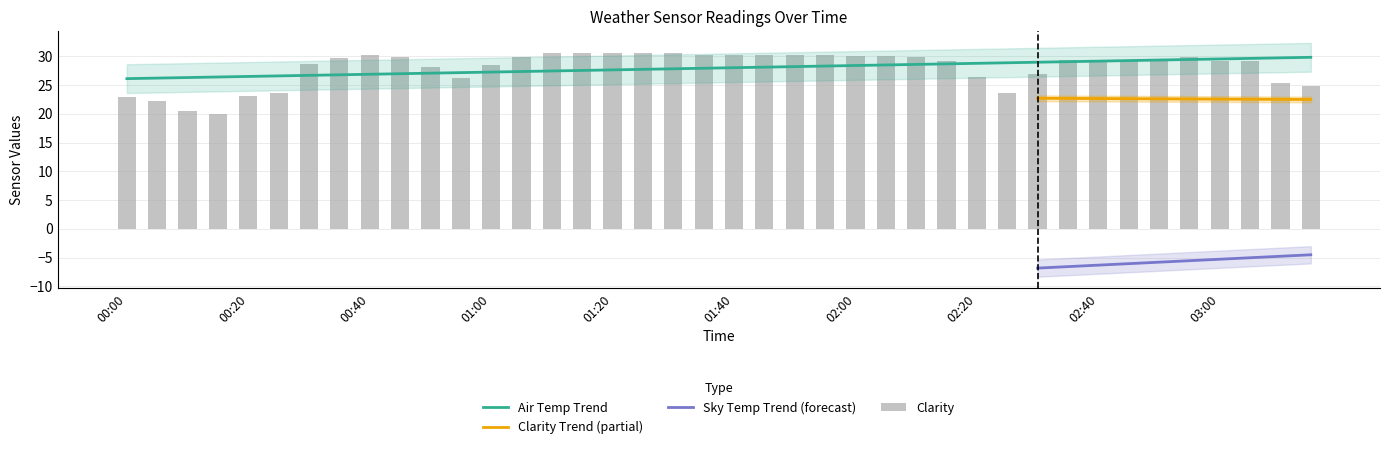

The Sky Temp series shows -5.3 at 00:55. True or false?

False